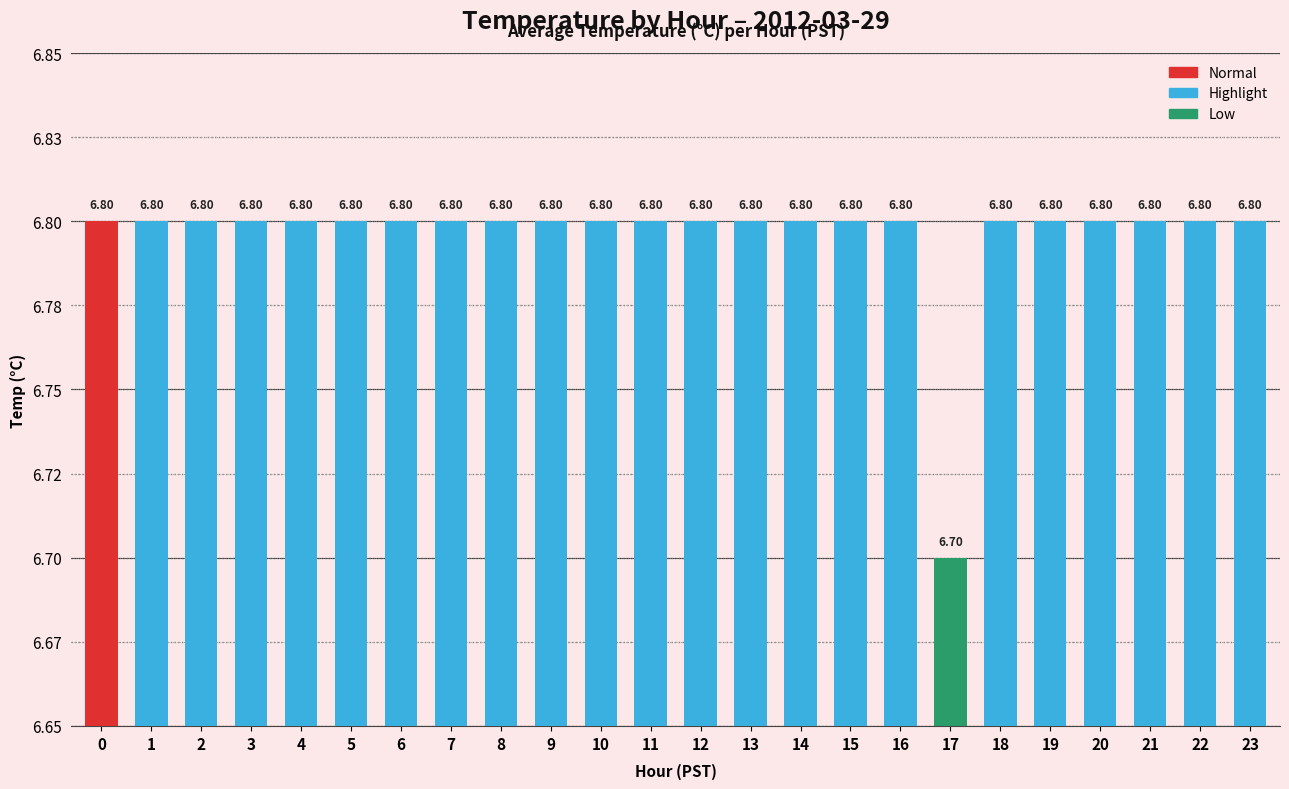

Are the bars horizontal?

No